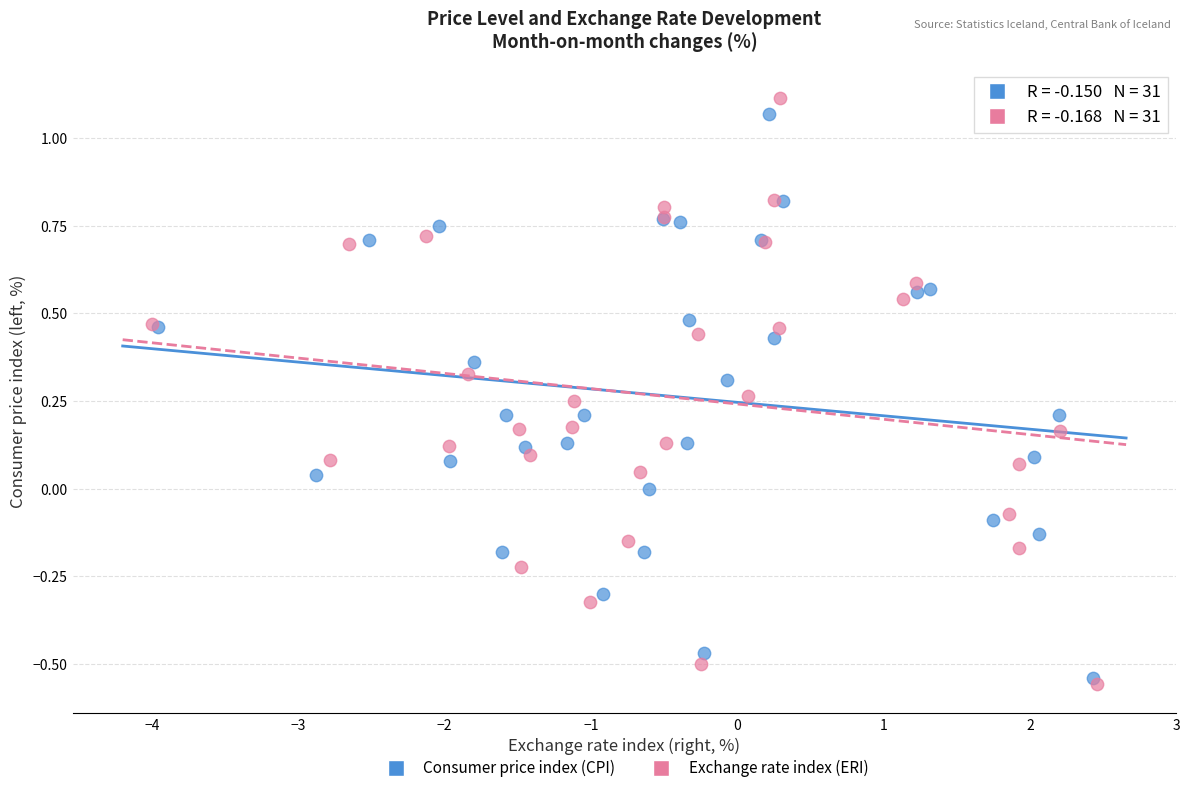

Which series has the largest Y range (max minus min)?

Exchange rate index (ERI)